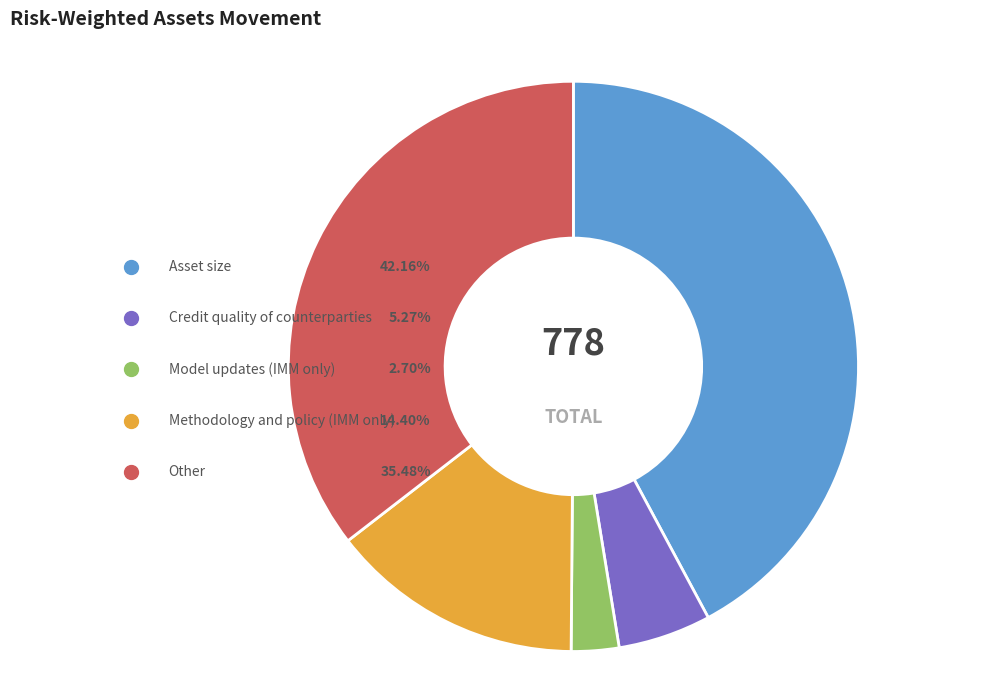

To the nearest percent, what portion does Credit quality of counterparties represent?

5%